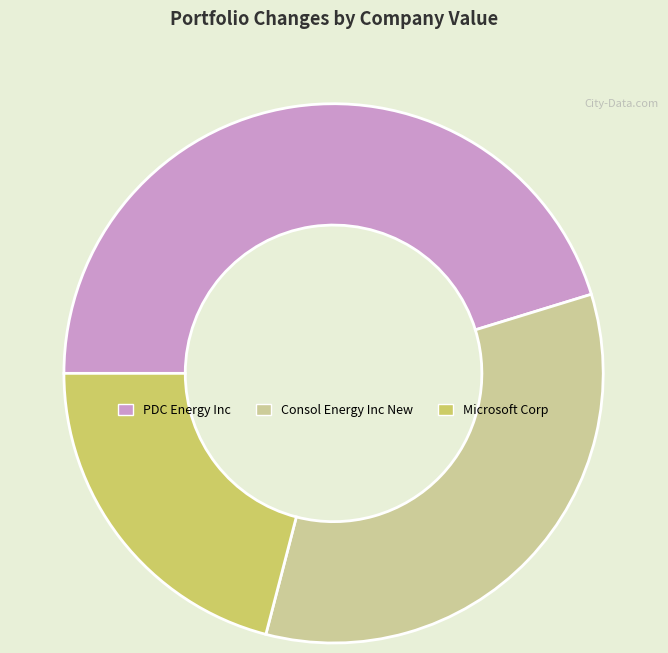

Does Consol Energy Inc New represent more than half of the total?

No